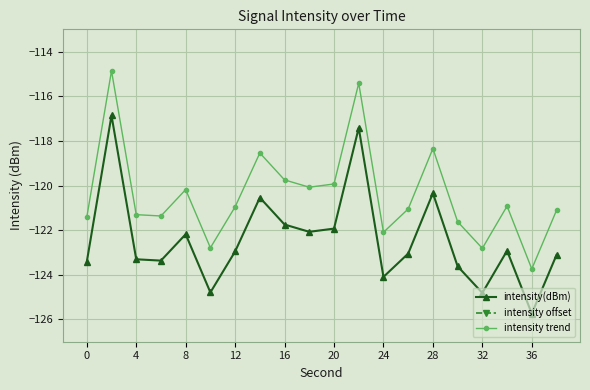

True or false: intensity offset has a value of -243.4 at 0.

True